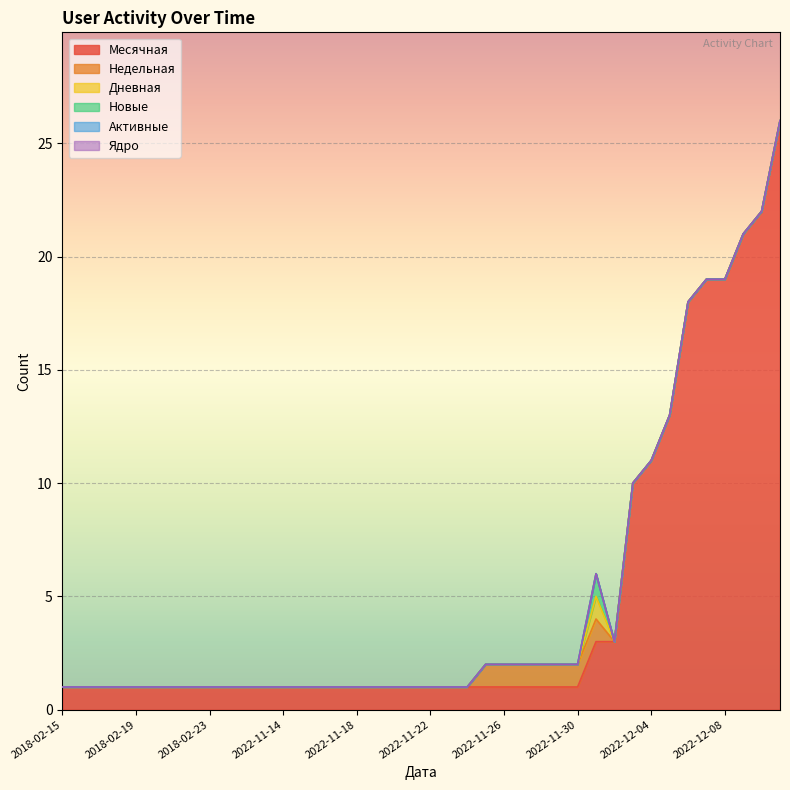

The Недельная series shows 0 at 2022-11-12. True or false?

True